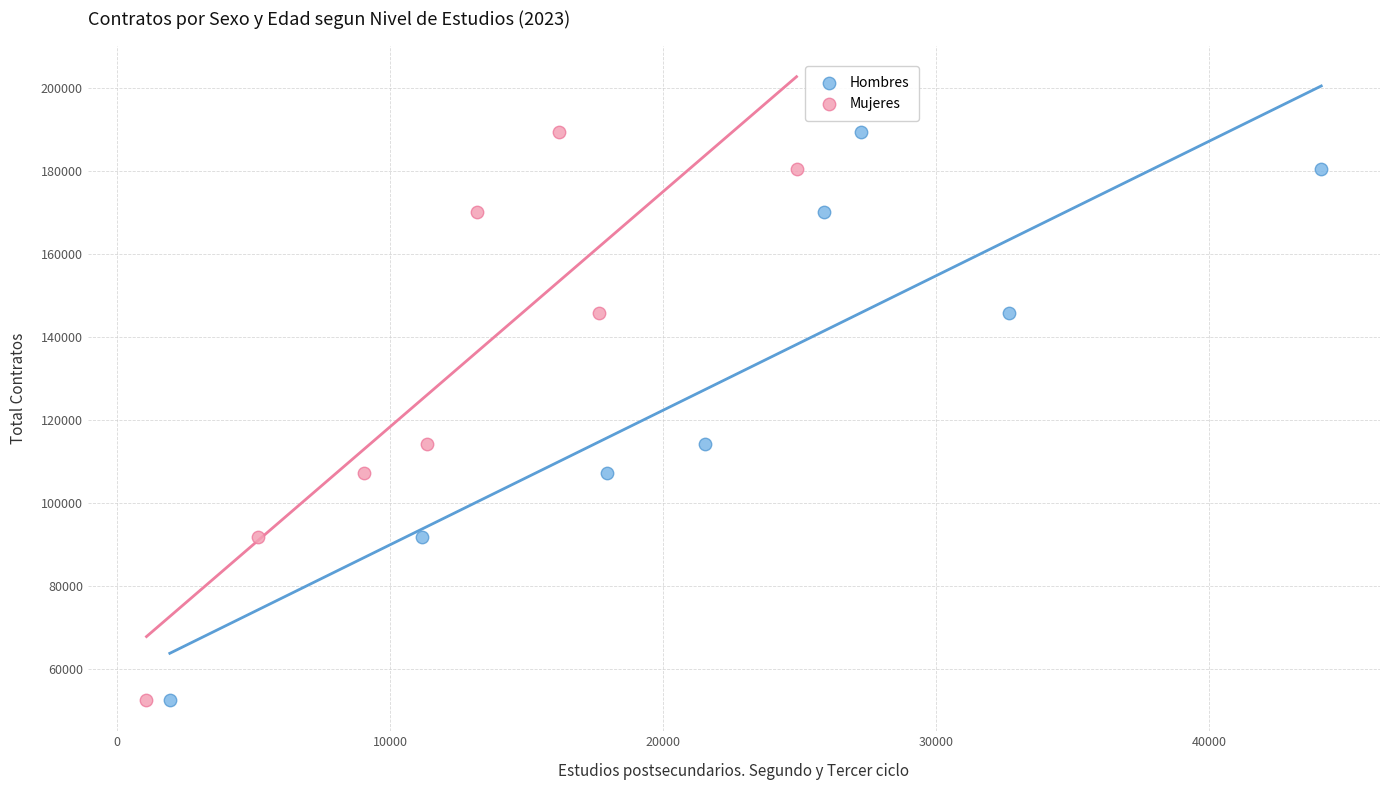

What are all the series names shown in the legend?

Hombres, Mujeres